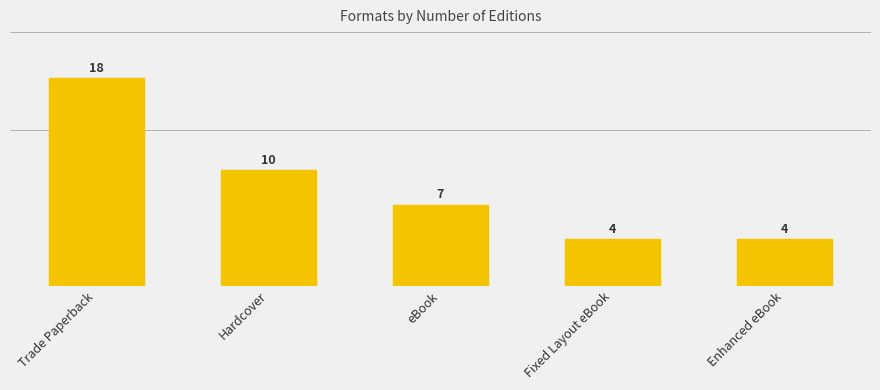

Which category has the lowest value across all series?

Fixed Layout eBook